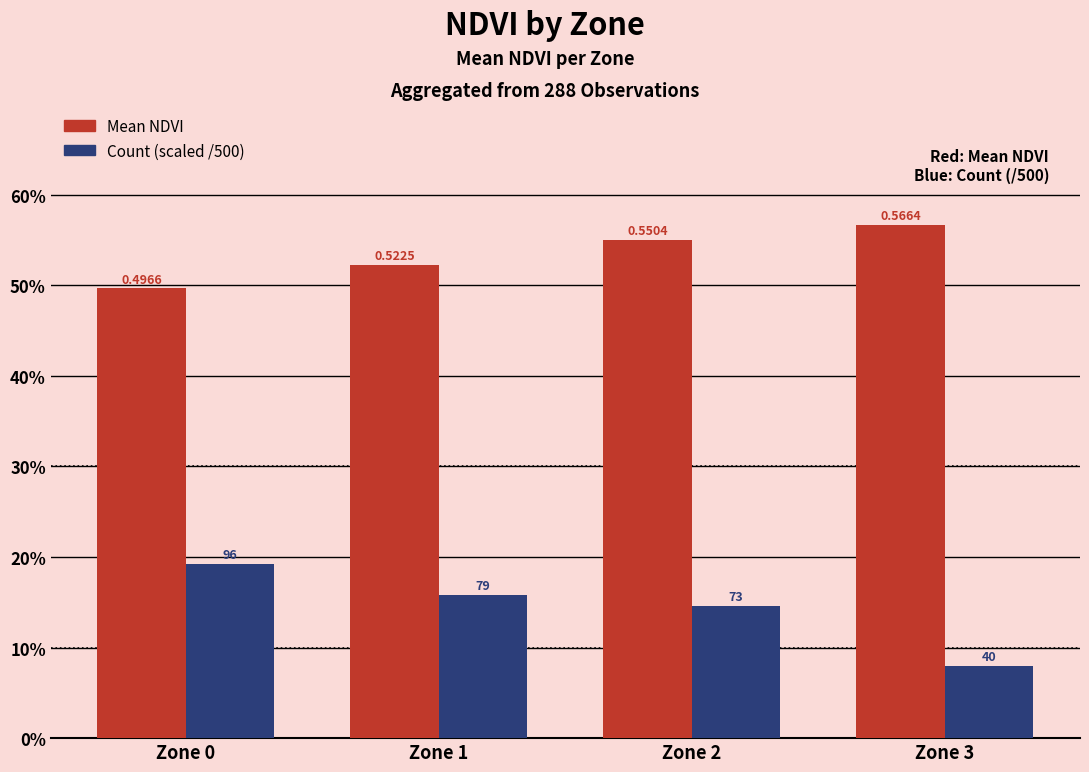

What is the greatest value displayed?

0.6